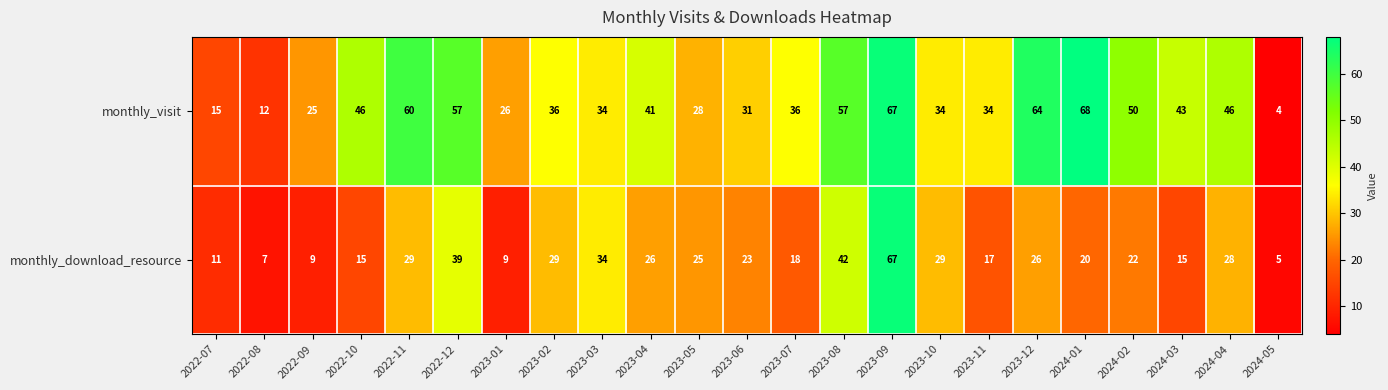

What is the total value across all series at 2024-04?

74